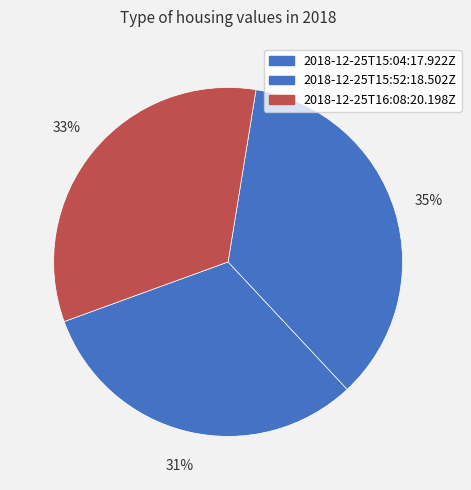

Is it true that 2018-12-25T16:08:20.198Z is 22% of the pie?

False